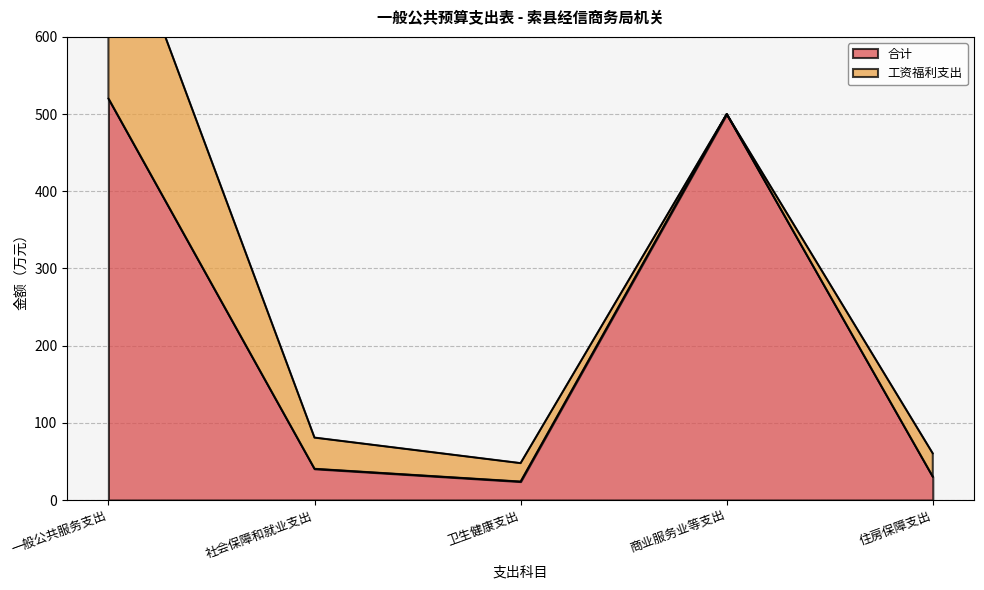

What is the label of the 5th point from the right?

一般公共服务支出